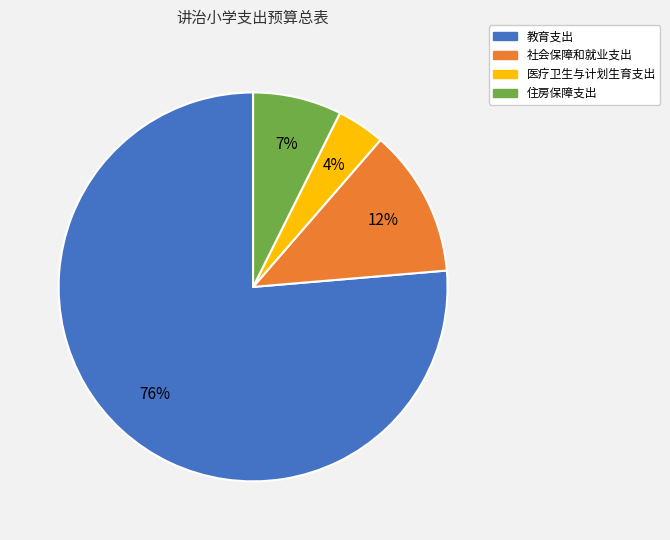

Count the number of slices in the pie.

4